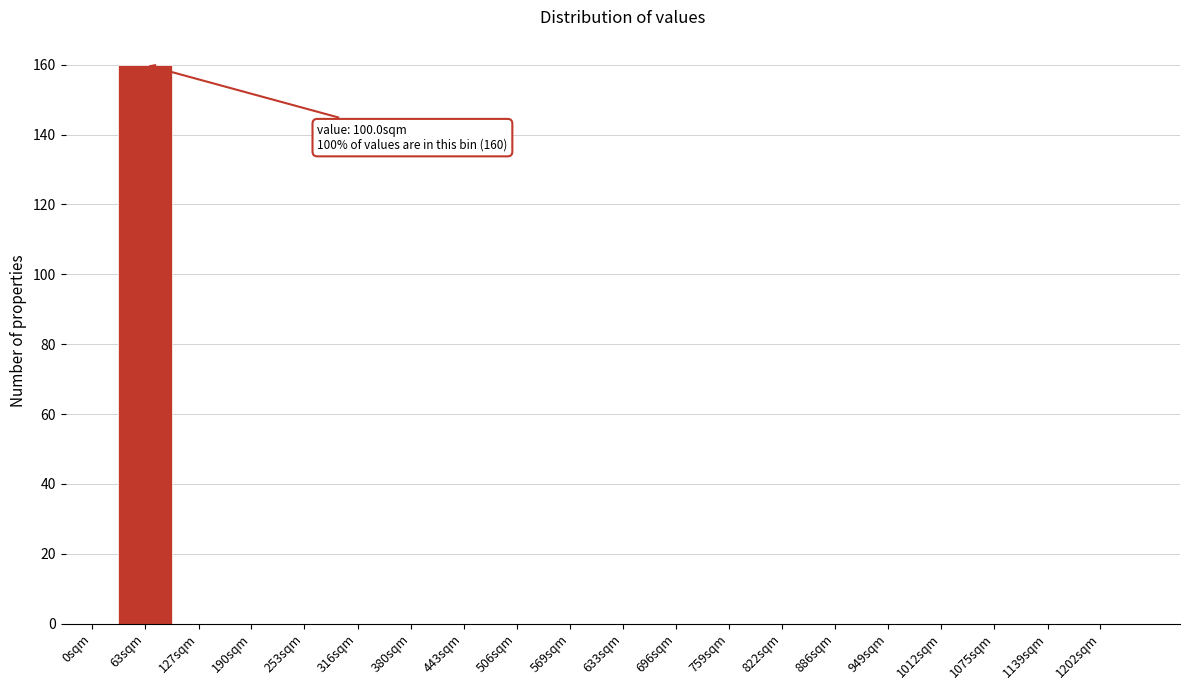

Reading right to left, extract all data points from this chart.

1202sqm=0	1139sqm=0	1075sqm=0	1012sqm=0	949sqm=0	886sqm=0	822sqm=0	759sqm=0	696sqm=0	633sqm=0	569sqm=0	506sqm=0	443sqm=0	380sqm=0	316sqm=0	253sqm=0	190sqm=0	127sqm=0	63sqm=160	0sqm=0